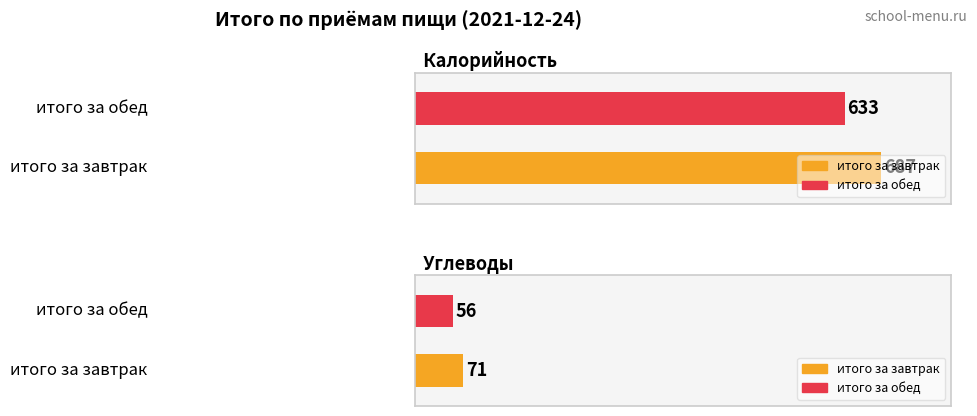

Between итого за завтрак and итого за обед, which series saw the biggest shift?

Калорийность